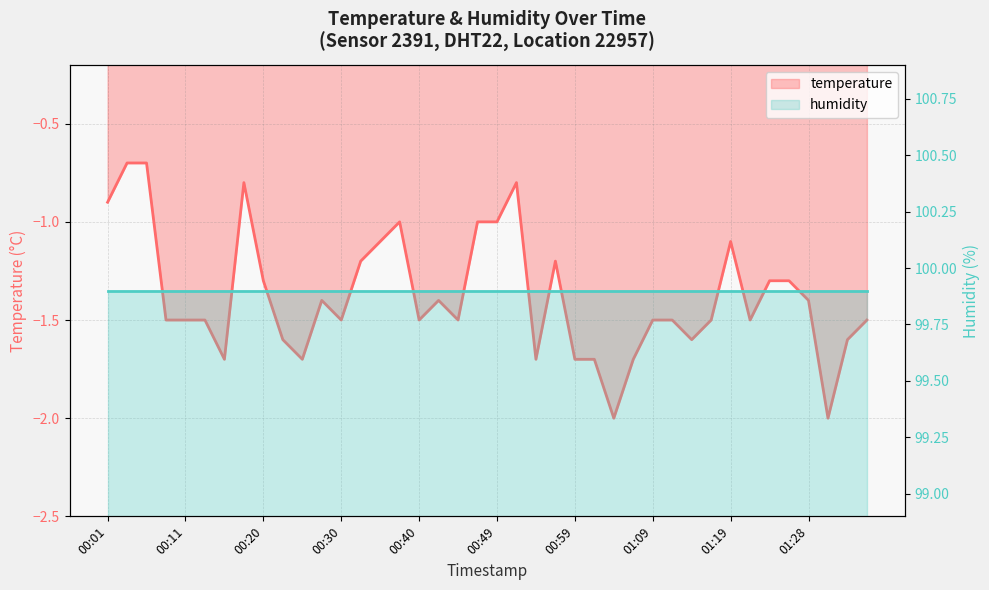

What is the label of the 3rd point from the left?

00:06